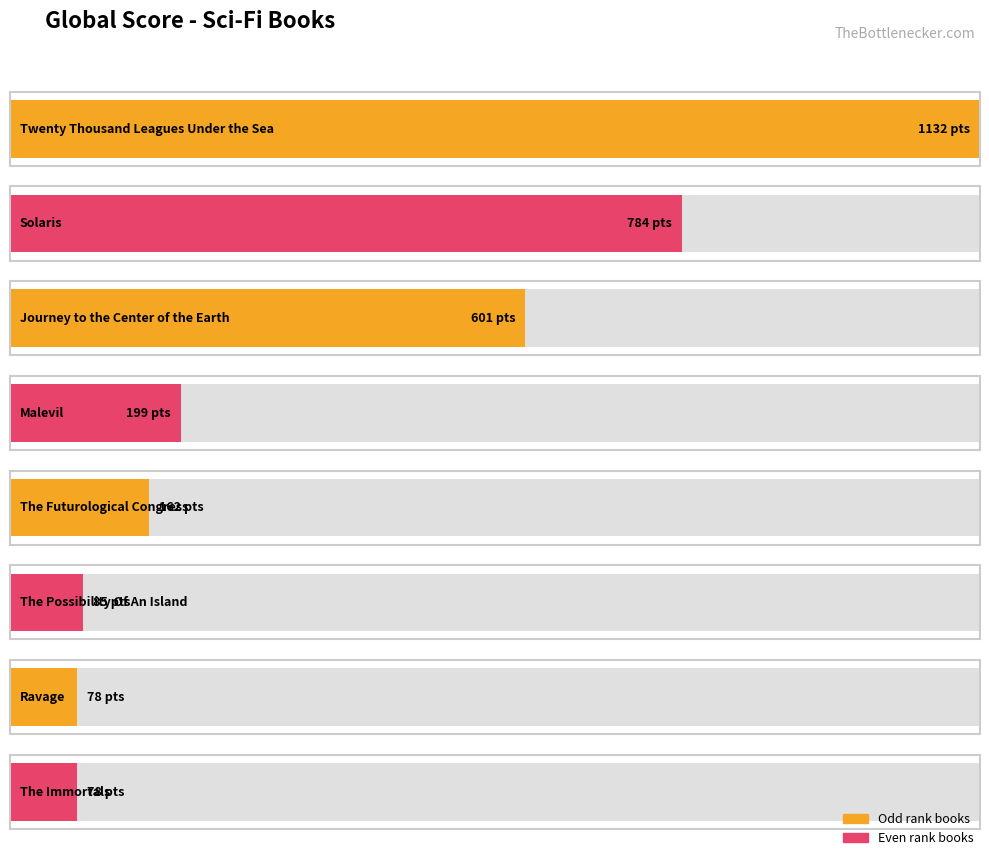

Is it true that the value at The Immortals is 124?

False